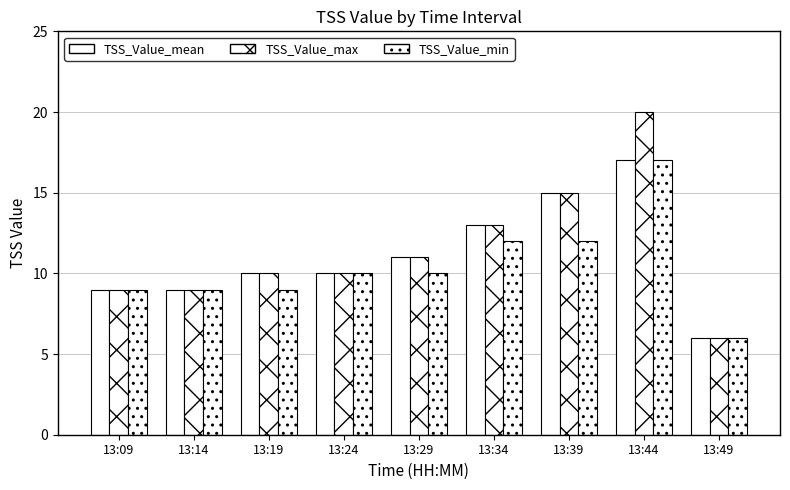

Count the number of categories in the chart.

9